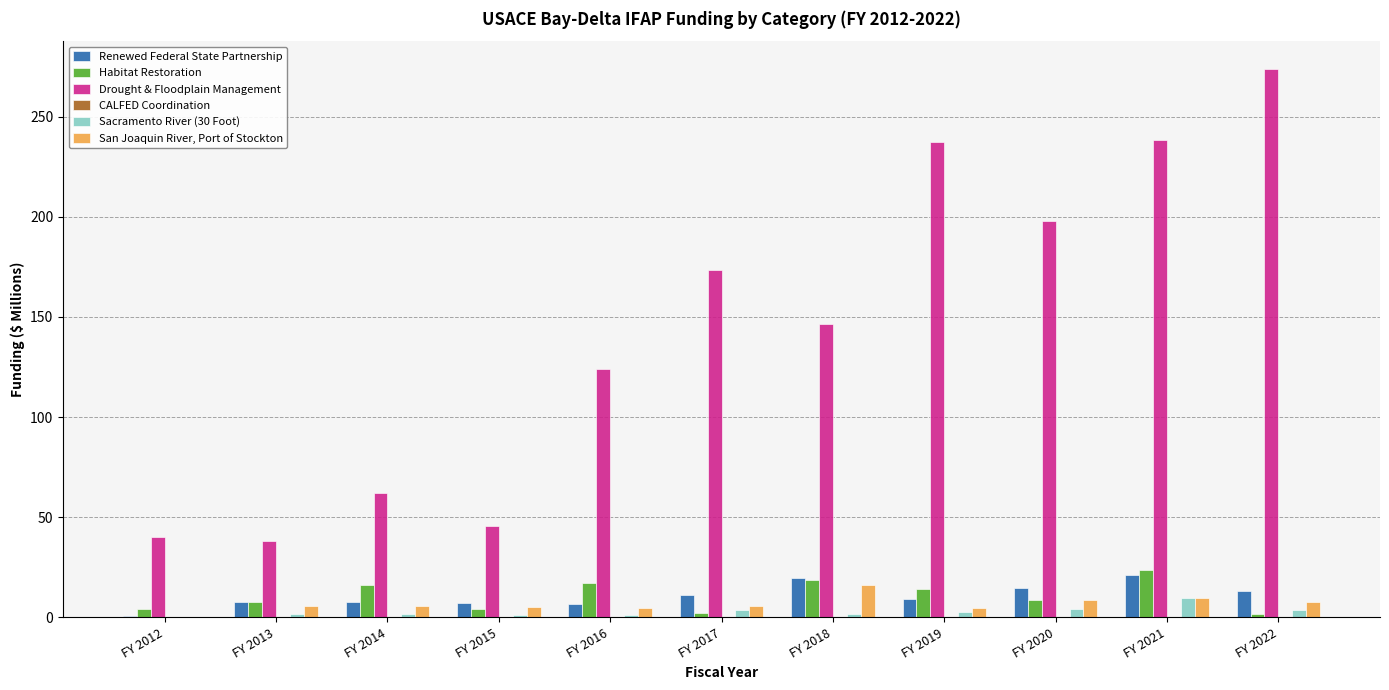

Is it true that Sacramento River (30 Foot) equals 1.6 at FY 2018?

True